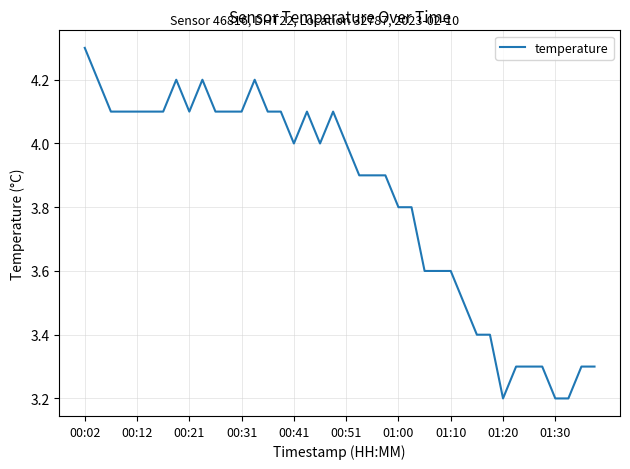

What is the difference between the maximum and minimum values?

1.1